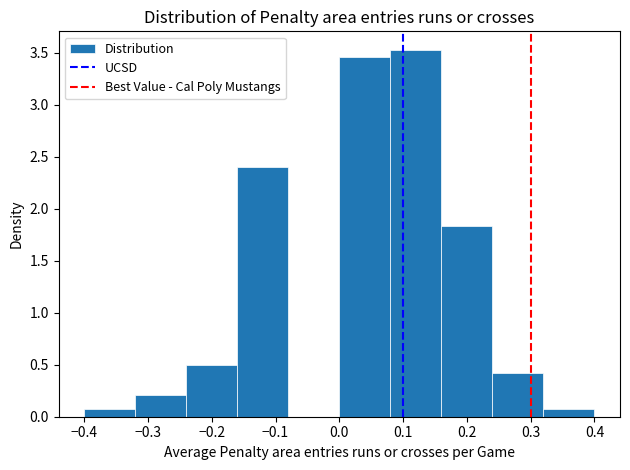

How tall is the bar that spans -0.32 to -0.24 on the x-axis? The values are not printed on the chart, so give them approximately, as read against the axis.

0.20